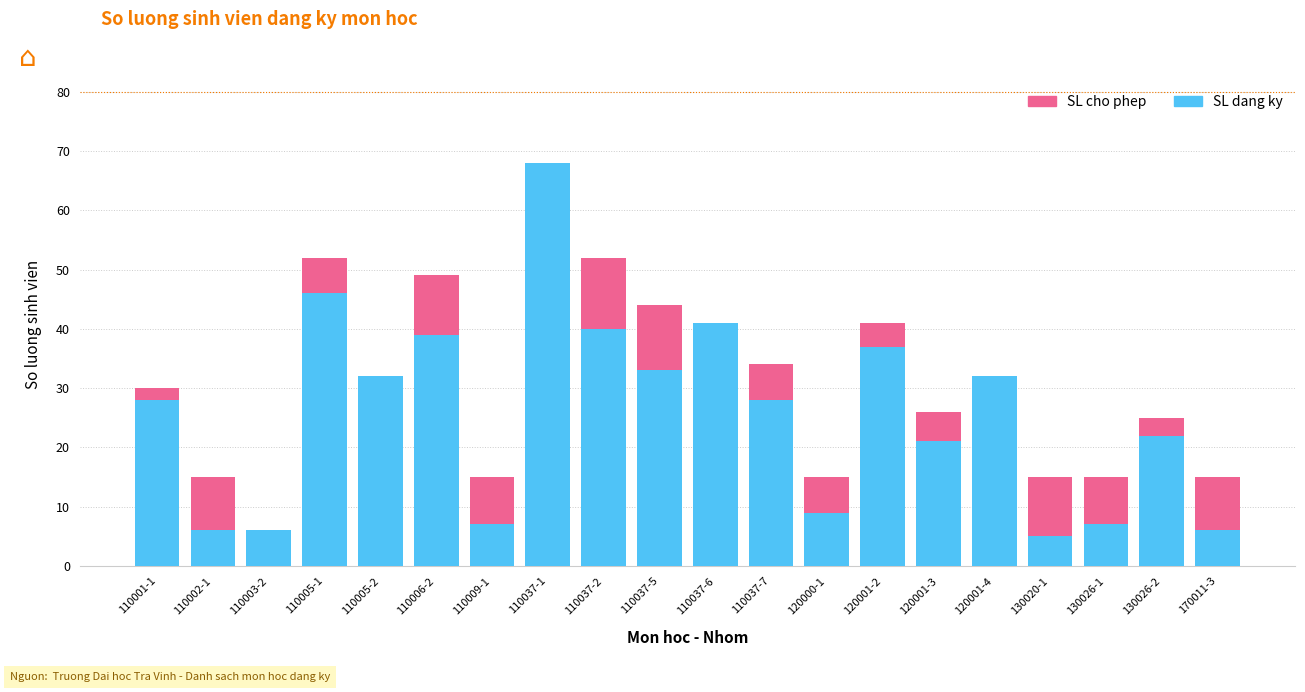

Rank the categories by SL cho phep value from highest to lowest.

110005-1, 110037-1, 110037-2, 110006-2, 110037-5, 110037-6, 120001-2, 110037-7, 110001-1, 110005-2, 120001-3, 120001-4, 130026-2, 110002-1, 110009-1, 120000-1, 130020-1, 130026-1, 170011-3, 110003-2